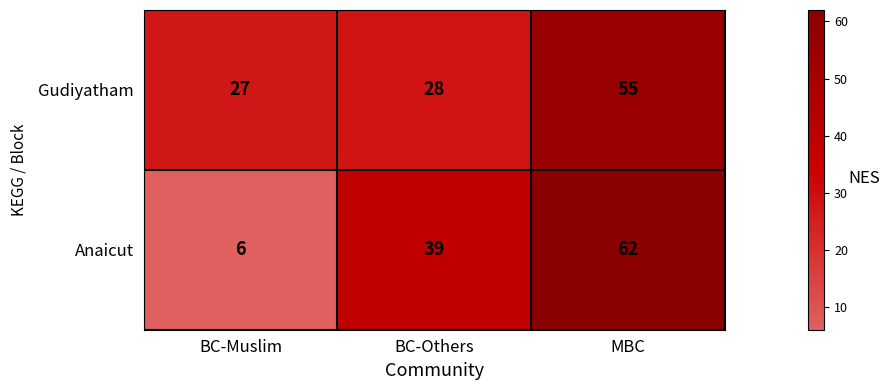

Rank the series at BC-Others from highest to lowest value.

Anaicut, Gudiyatham